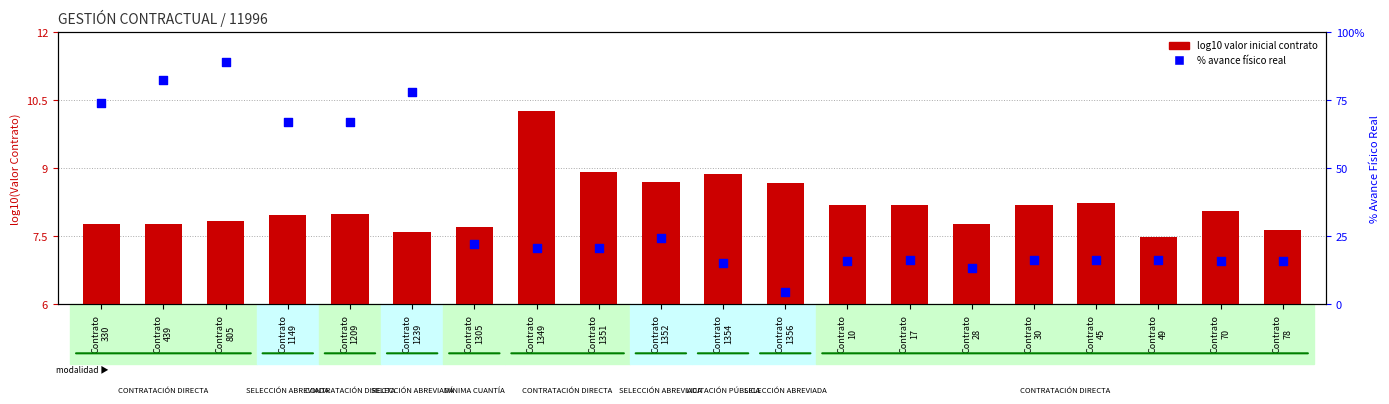

Is the value of % avance físico real at Contrato
1305 greater than the value of log10 valor inicial contrato at Contrato
30?

Yes